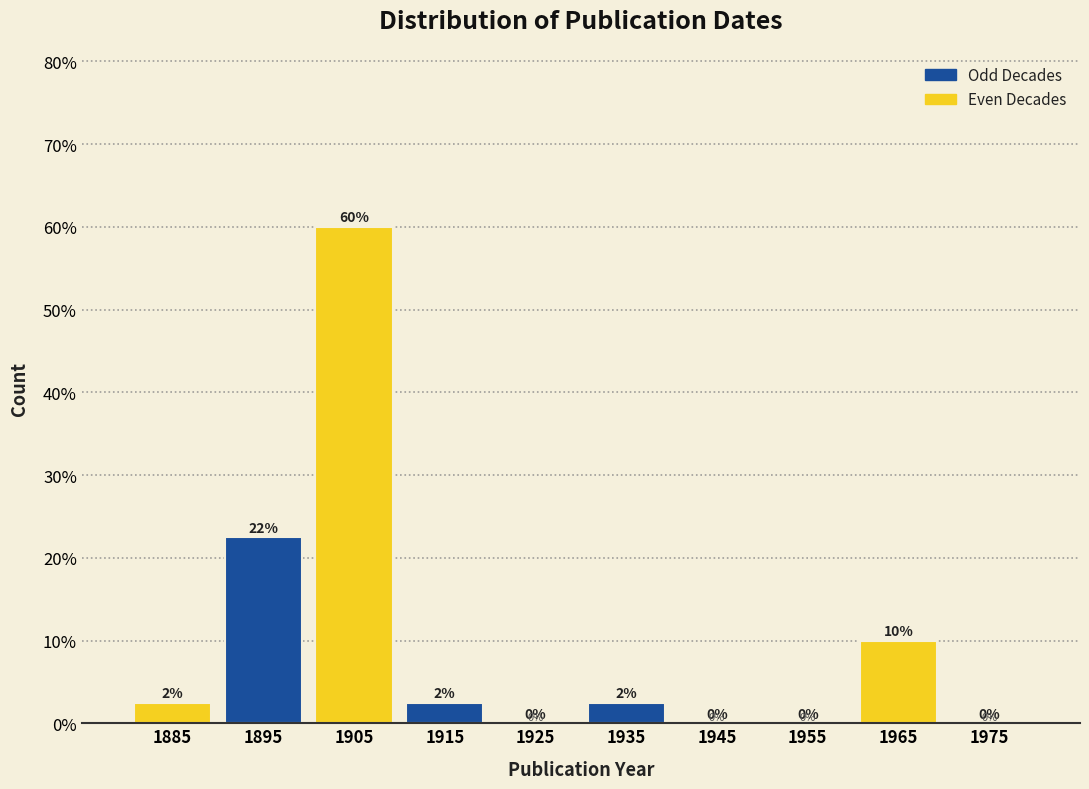

Over which range of the x-axis is the bar tallest?

1900 to 1910